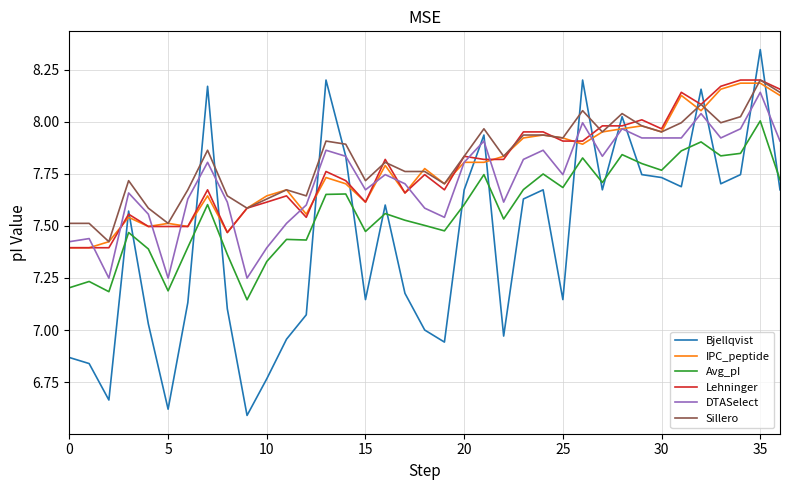

True or false: IPC_peptide and Avg_pI cross at least once.

False